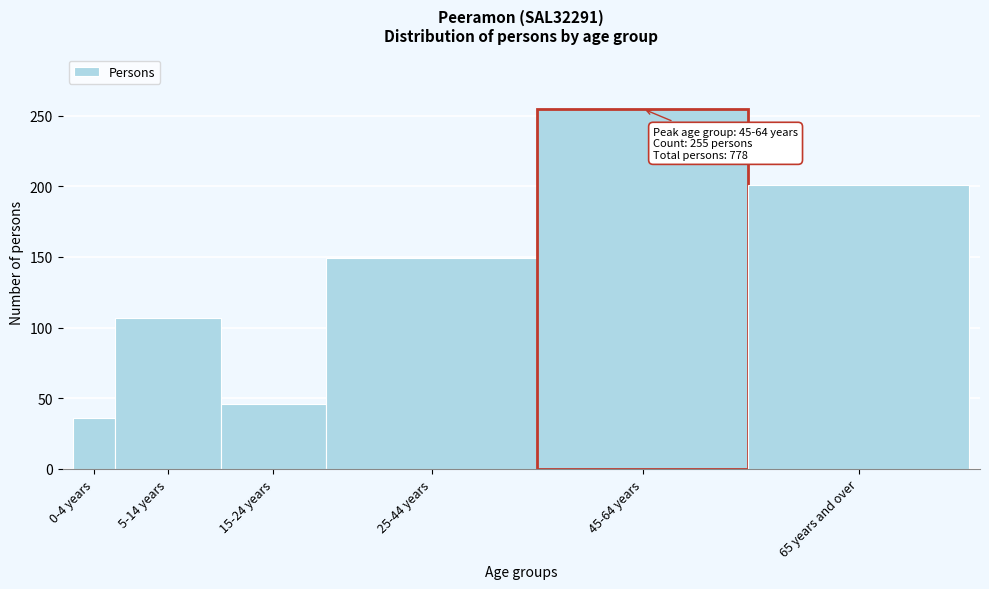

Reading left to right, extract all data points from this chart.

36	107	46	149	255	201